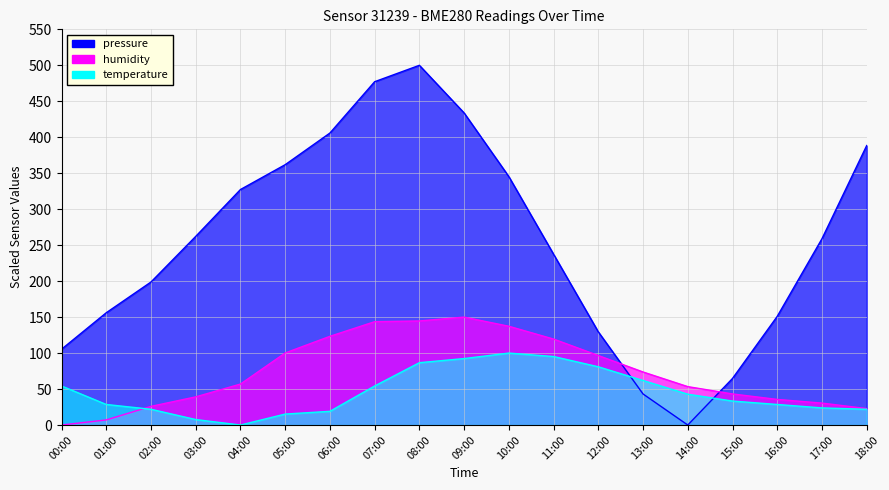

How many values in the humidity series exceed 56?

10